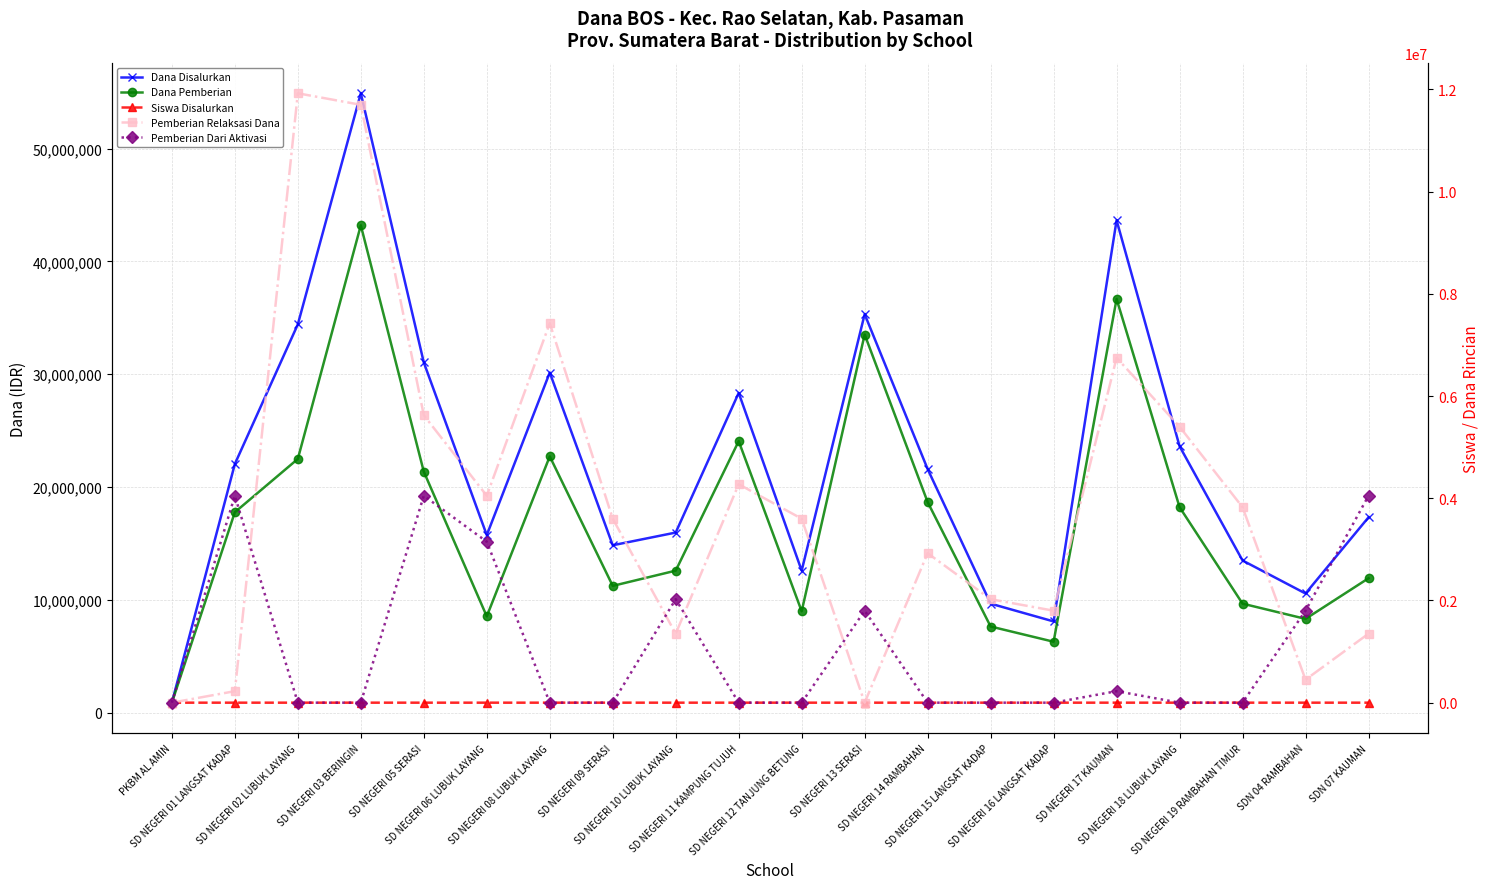

What are all the series names shown in the legend?

Dana Disalurkan, Dana Pemberian, Siswa Disalurkan, Pemberian Relaksasi Dana, Pemberian Dari Aktivasi